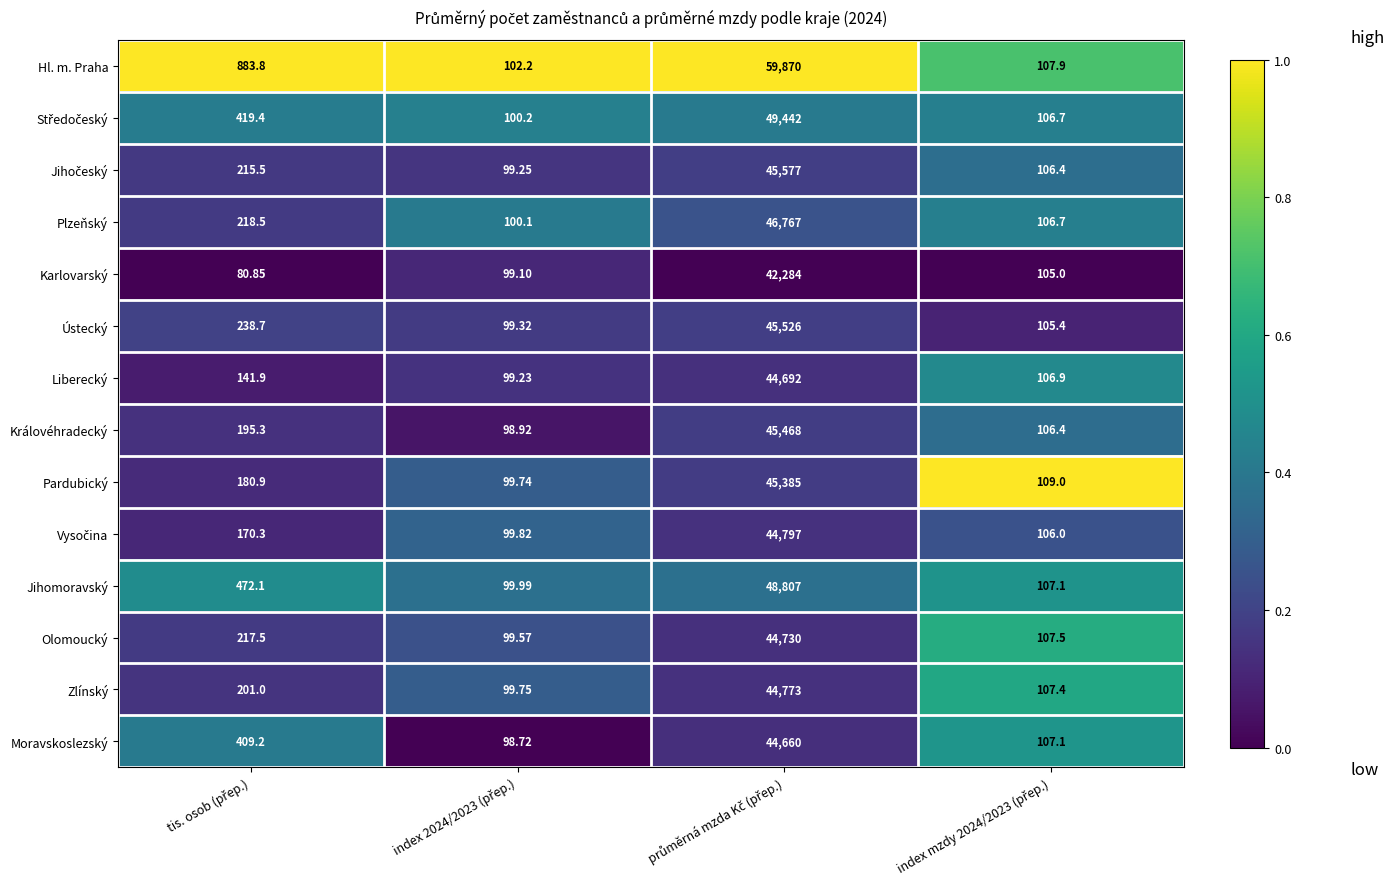

Which series has the widest spread of values?

Hl. m. Praha